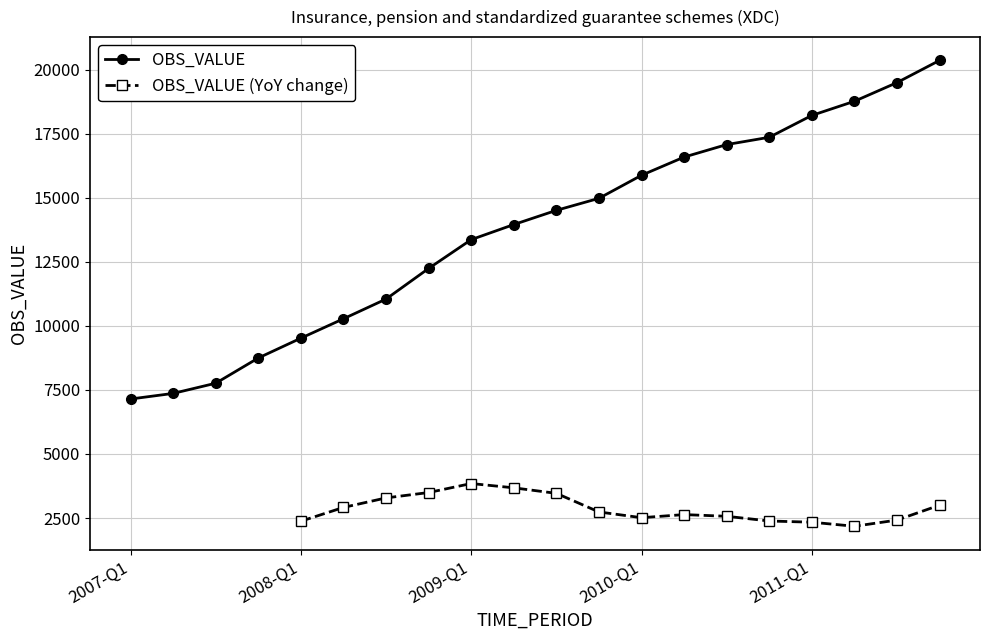

What is the ratio of the value at 2010-Q1 to the value at 2008-Q1?

1.7